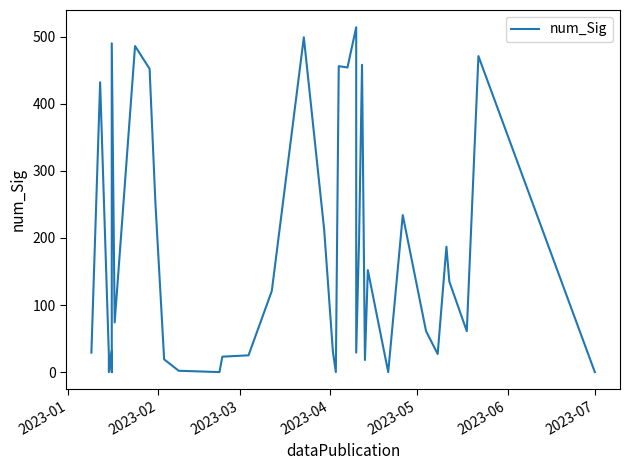

How many points are lower than both their immediate neighbors (excluding endpoints)?

10